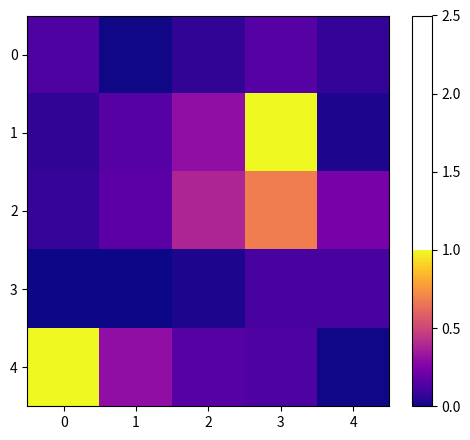

At 4, list the series in order from smallest to largest.

4, 1, 0, 3, 2